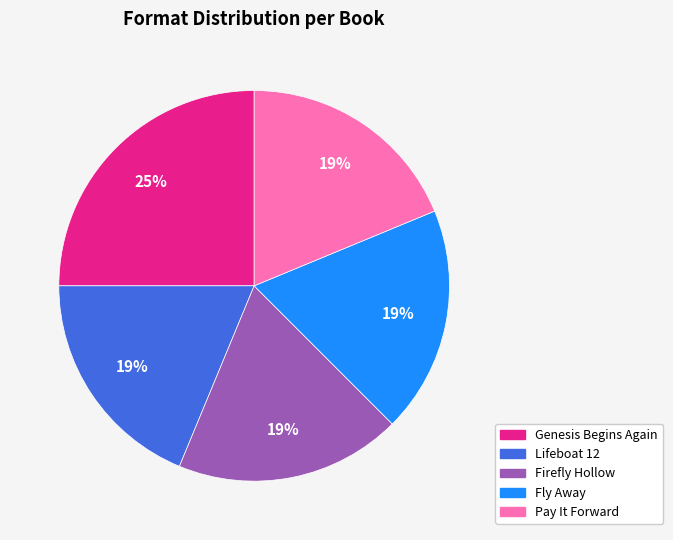

To the nearest percent, what is the difference between the largest and smallest slice percentages?

6%